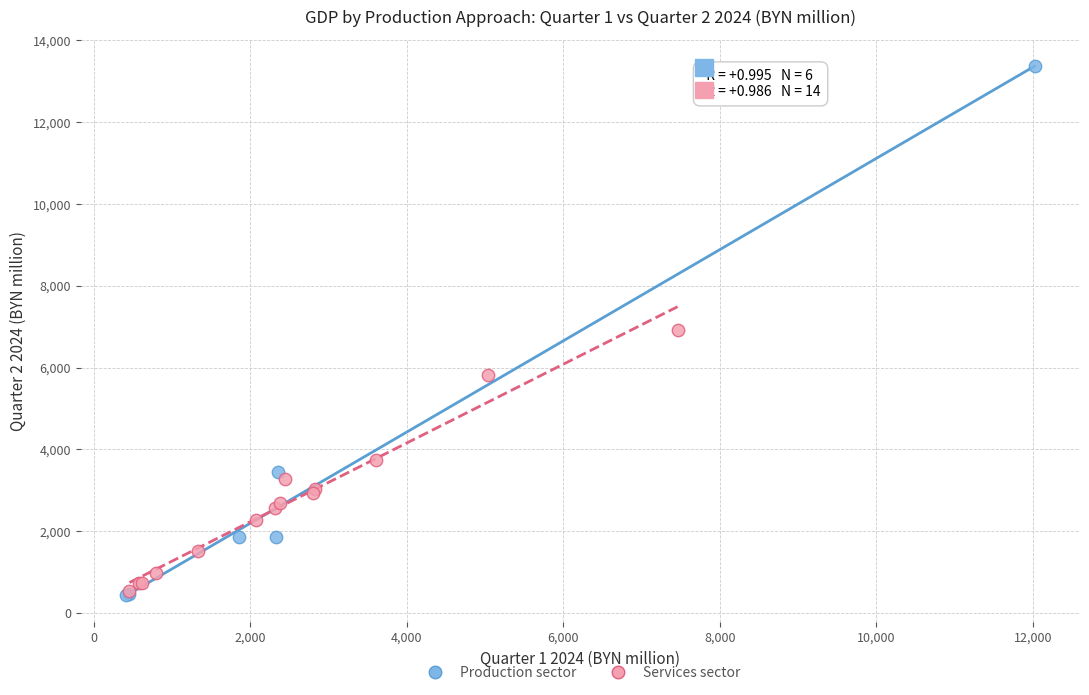

Which series has the largest Y range (max minus min)?

Production sector